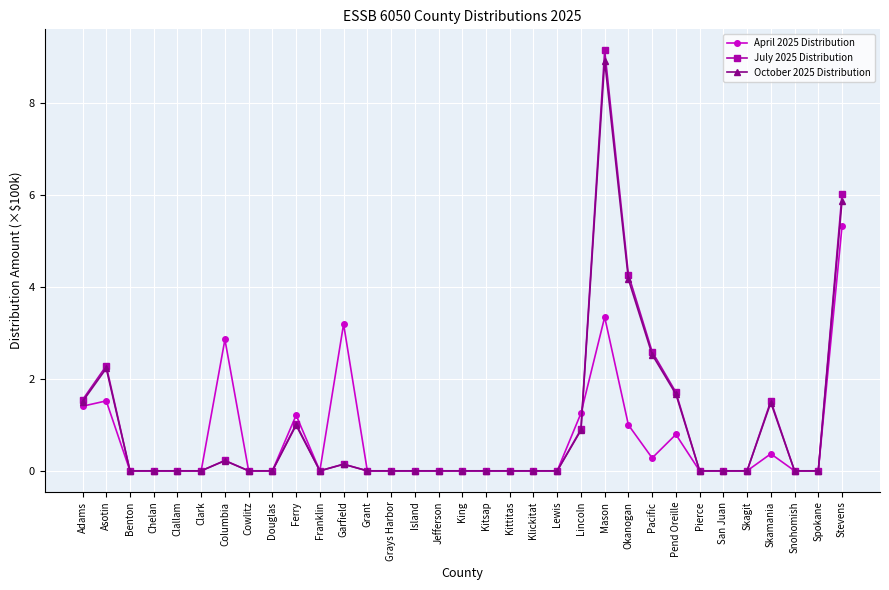

Count the number of data series in this chart.

3